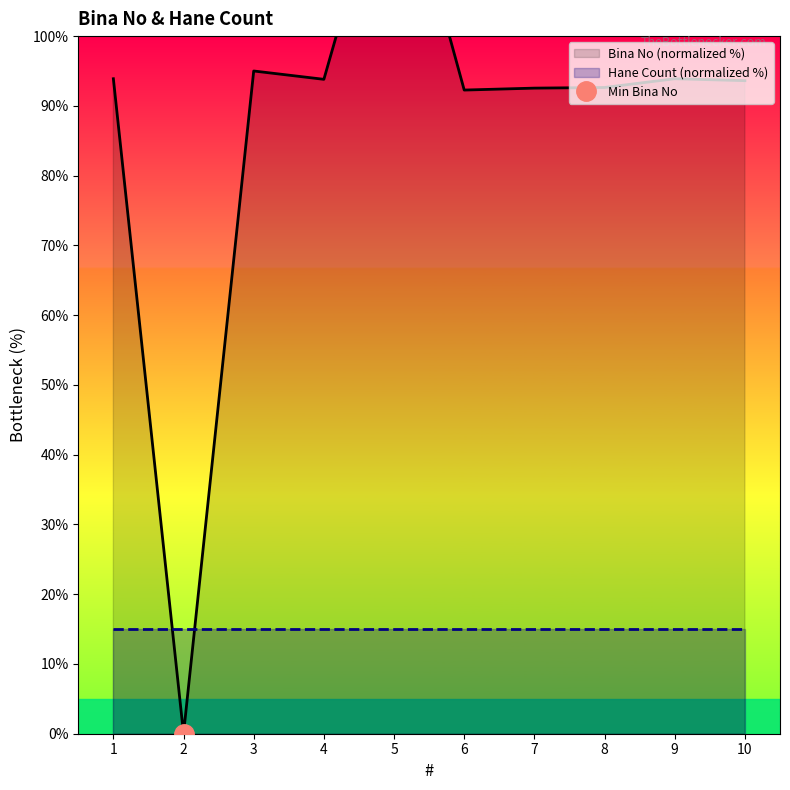

What is the average value?

87.7